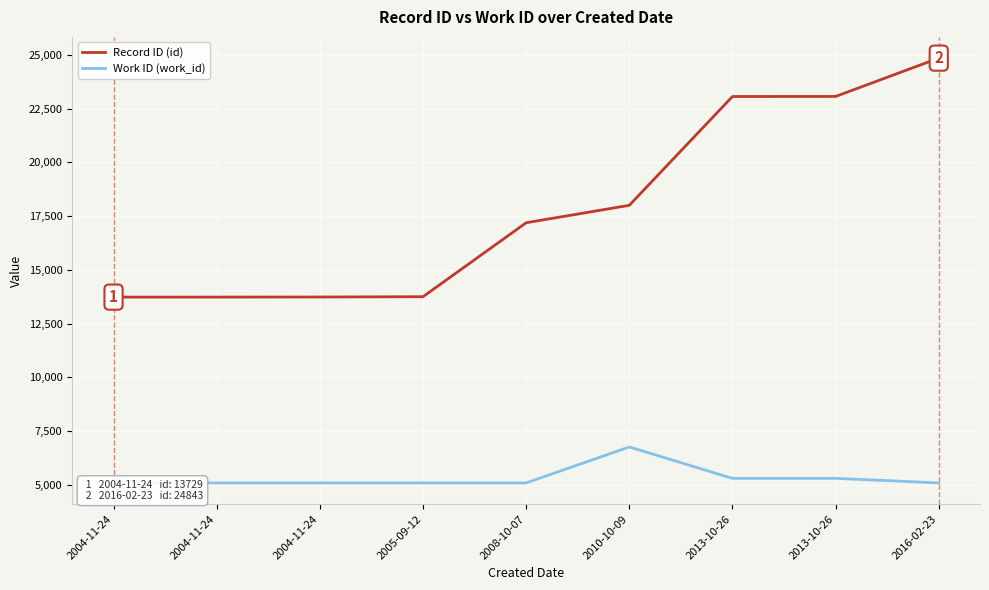

Reading right to left, extract all data points from this chart.

Record ID (id): 2016-02-23=24843	2013-10-26=23061	2013-10-26=23058	2010-10-09=17998	2008-10-07=17187	2005-09-12=13748	2004-11-24=13734	2004-11-24=13730	2004-11-24=13729
Work ID (work_id): 2016-02-23=5088	2013-10-26=5301	2013-10-26=5301	2010-10-09=6761	2008-10-07=5088	2005-09-12=5088	2004-11-24=5088	2004-11-24=5088	2004-11-24=5088